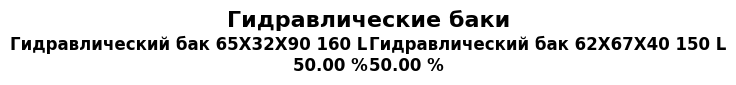

Combined, do Гидравлический бак 65X32X90 160 L and Гидравлический бак 62X67X40 150 L account for over 50%?

Yes